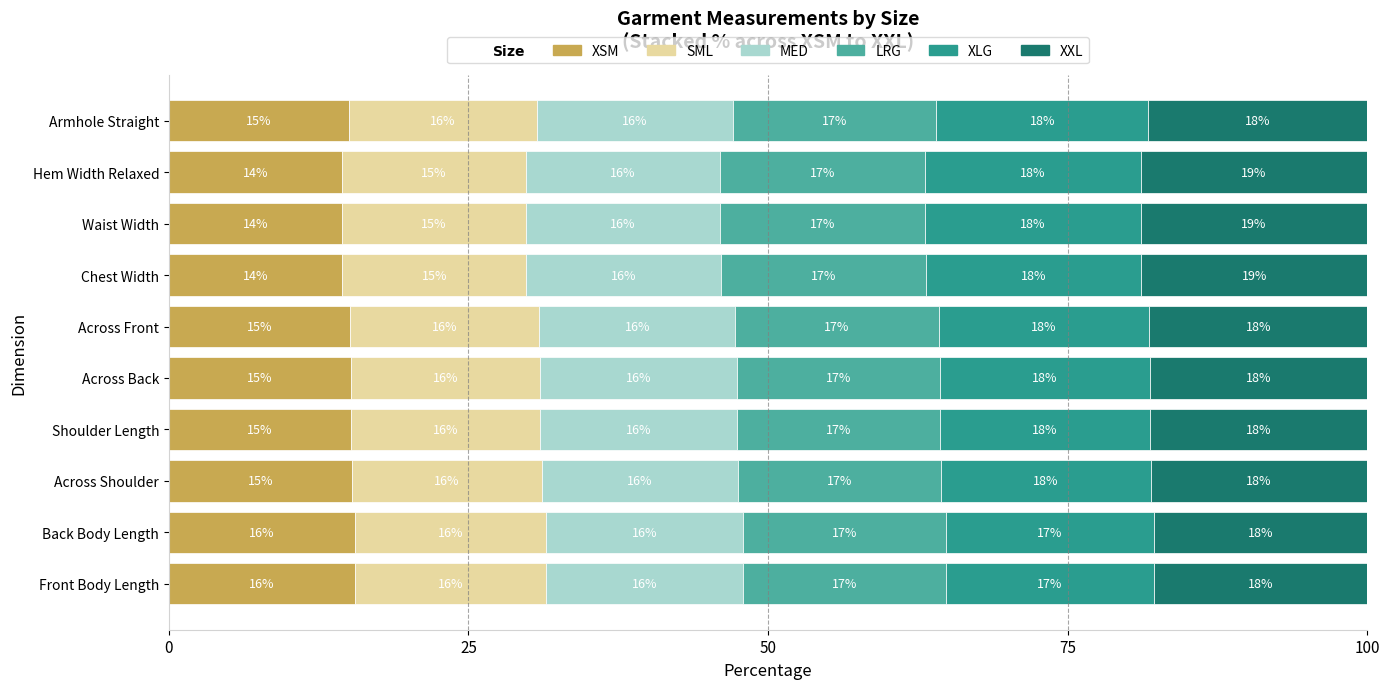

The value of XSM at Back Body Length is 23.1. True or false?

False